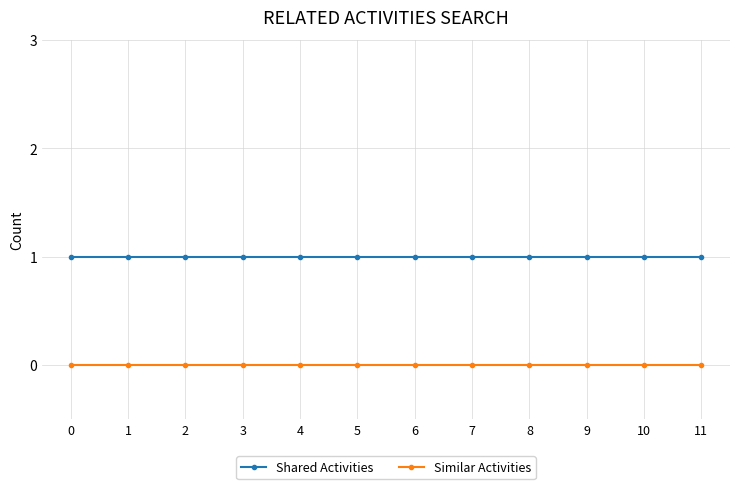

What is the value of the Shared Activities point at the 2nd from the left?

1